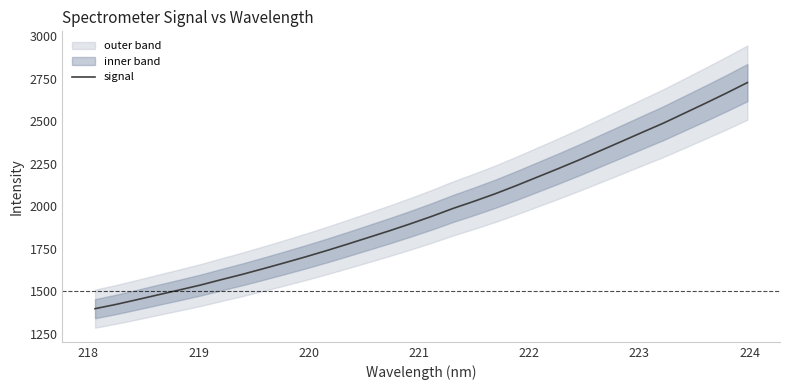

What is the maximum value for signal?

2727.3